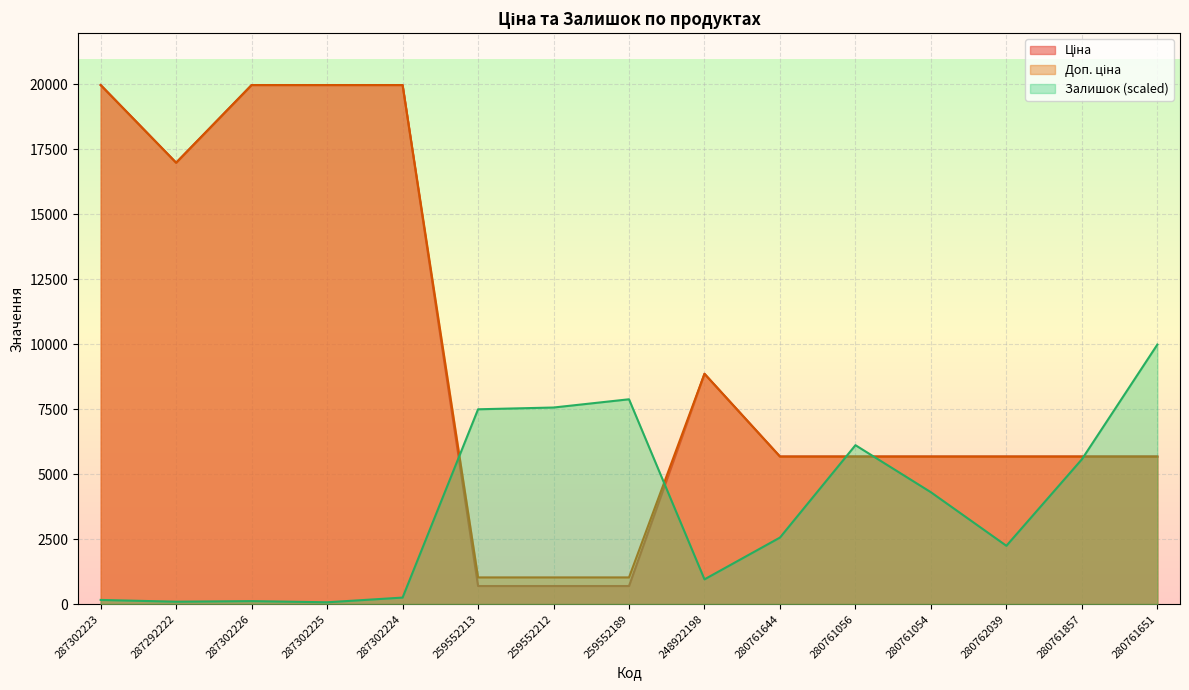

After their last crossing, which series has the higher values: Залишок or Ціна?

Залишок